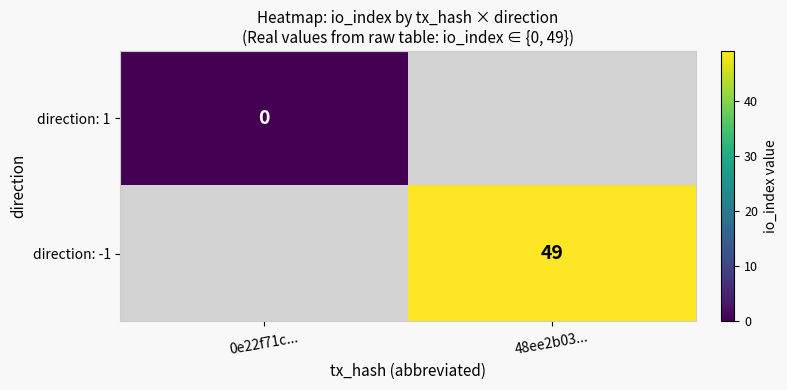

The direction: -1 series shows 49 at 48ee2b03.... True or false?

True